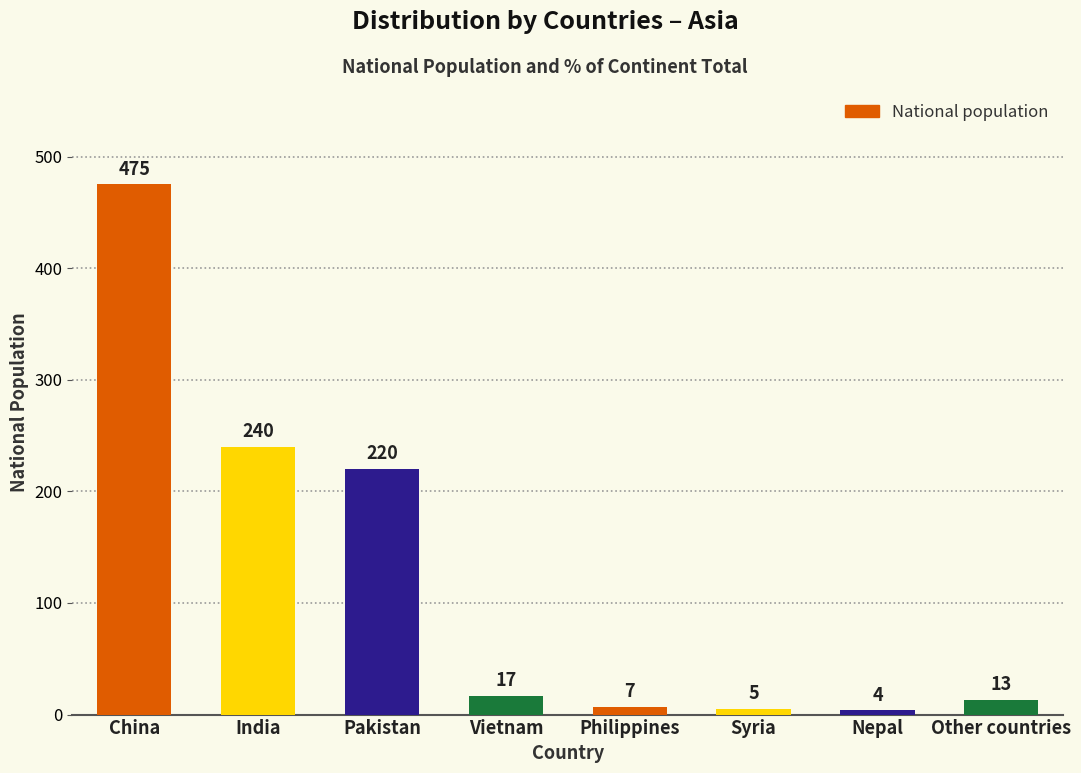

What is the ratio of the value at Pakistan to the value at Other countries?

16.9